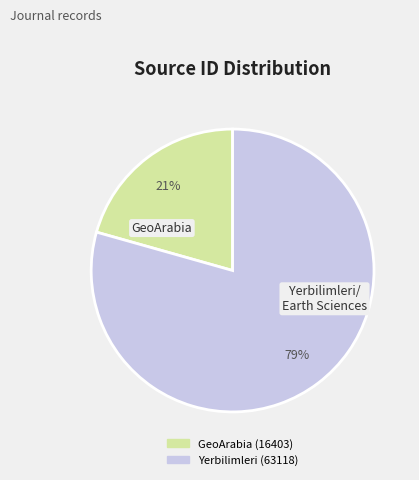

To the nearest percent, what is the average slice percentage?

50%